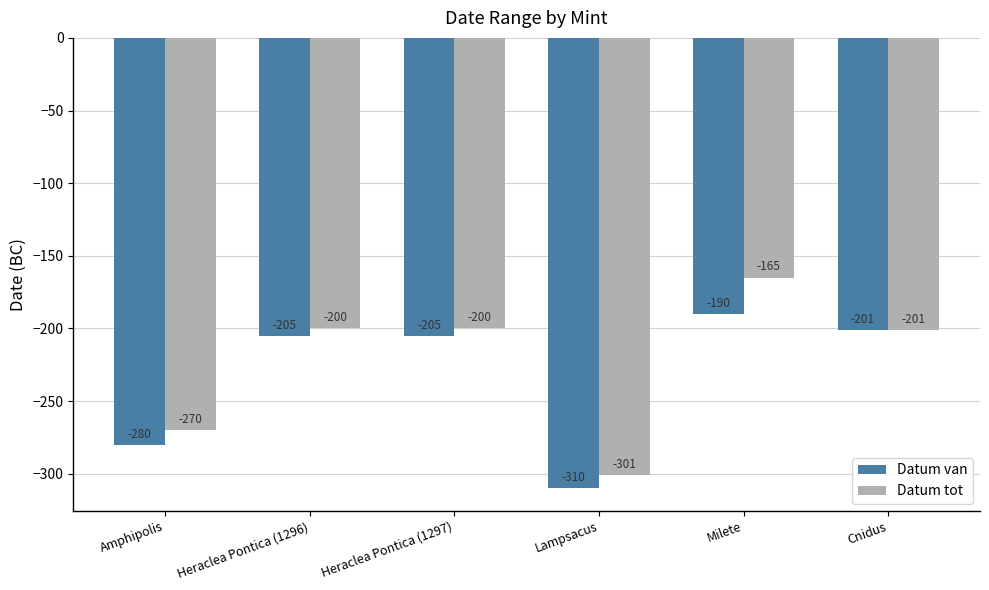

How many values in the Datum van series are below -205?

2